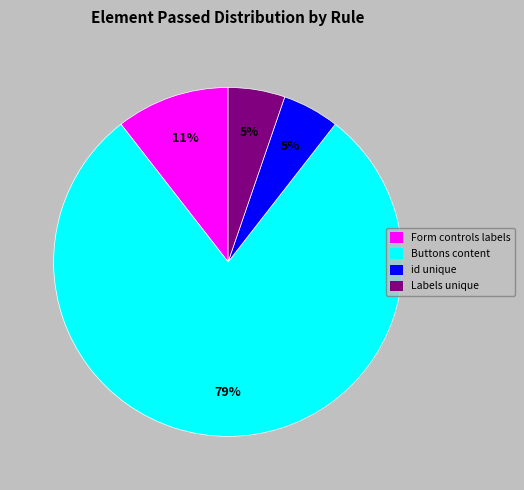

Is there a majority slice in this chart?

Yes